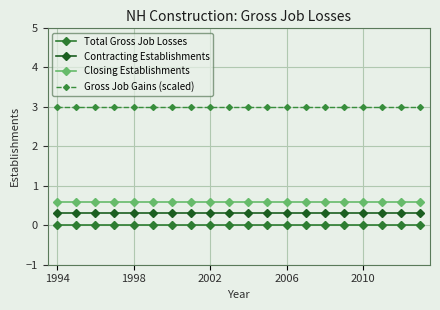

Which series has the largest total across all categories?

Gross Job Gains (scaled)